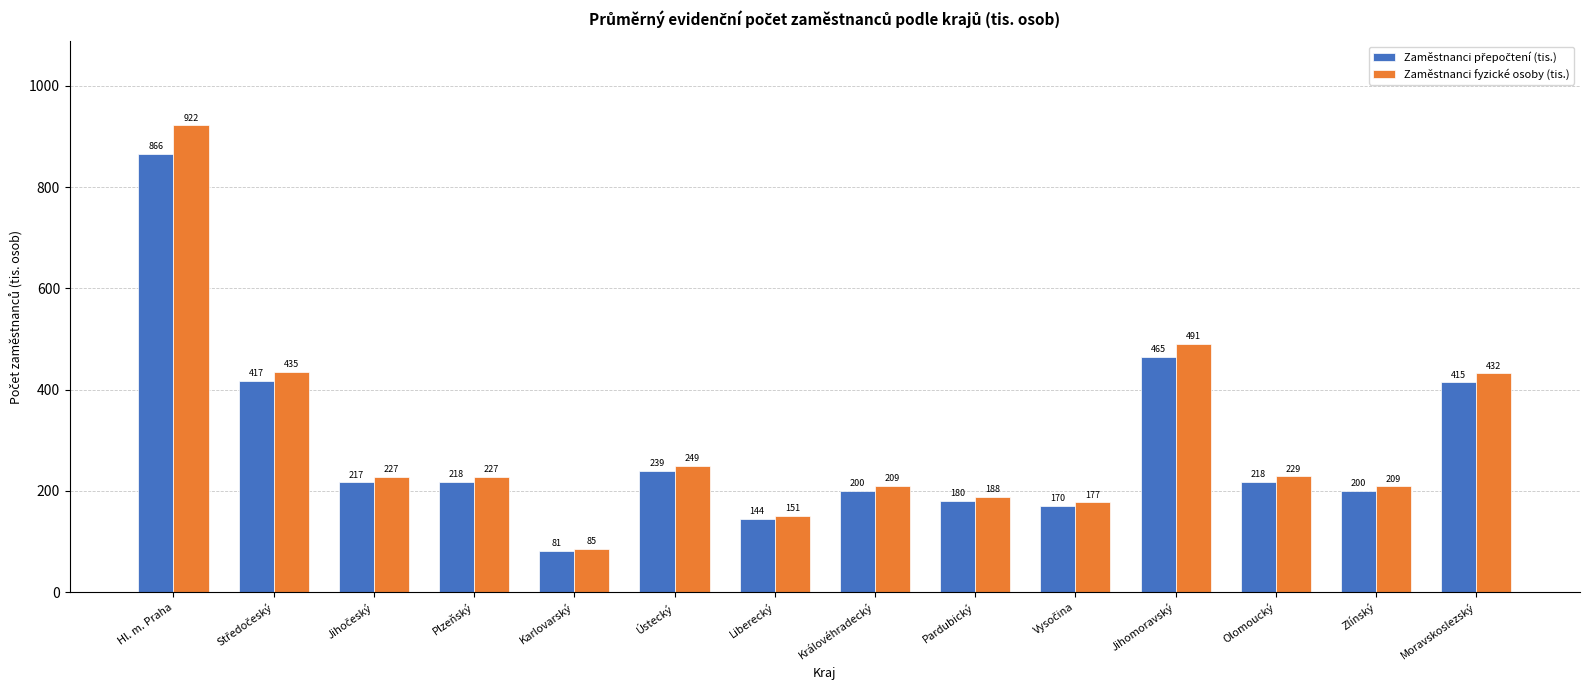

What is the difference between the maximum and second lowest values in the Zaměstnanci fyzické osoby (tis.) series?

771.0